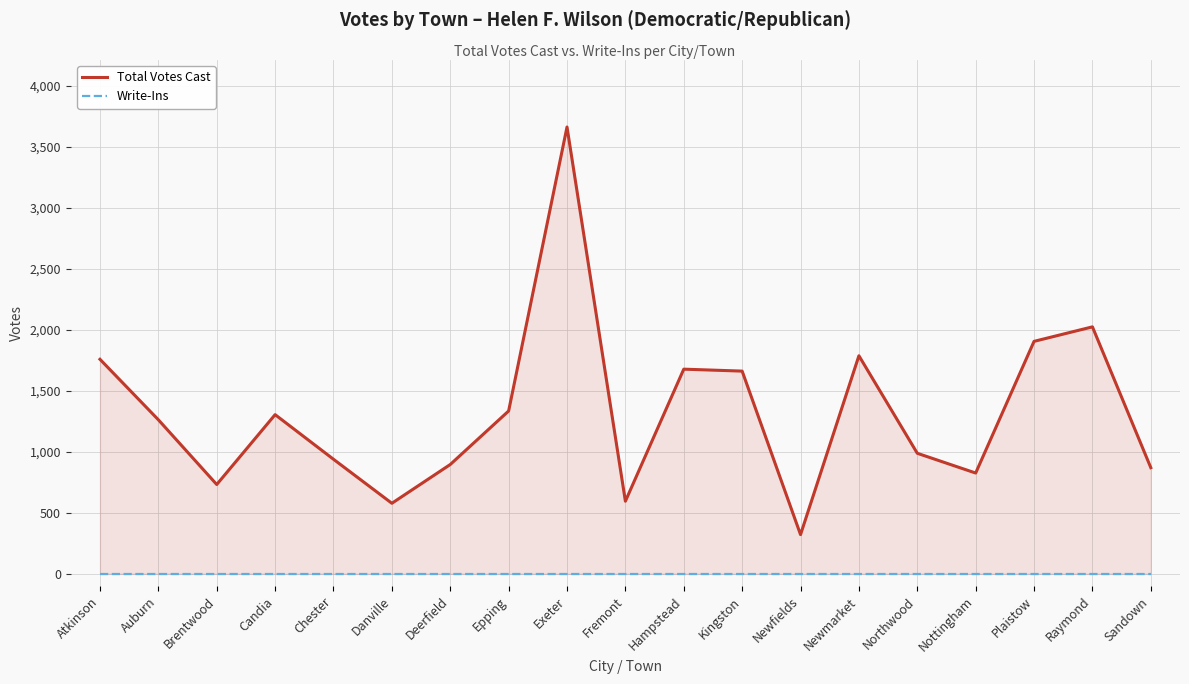

Which series has the largest range (max minus min)?

Total Votes Cast